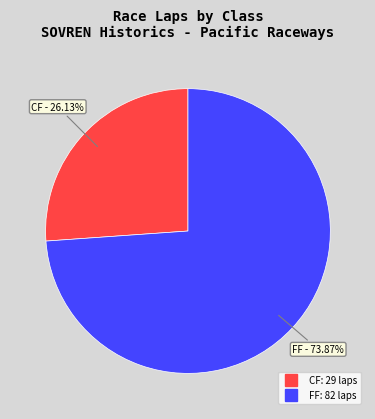

Is there any slice that represents more than half of the pie?

Yes